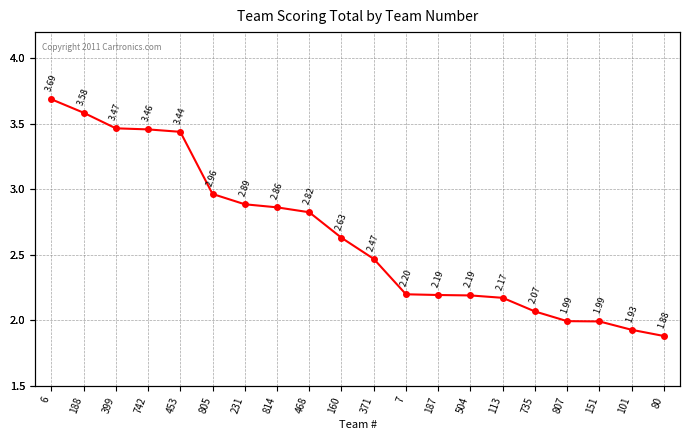

True or false: there are more than 1 points higher than both neighbors.

False